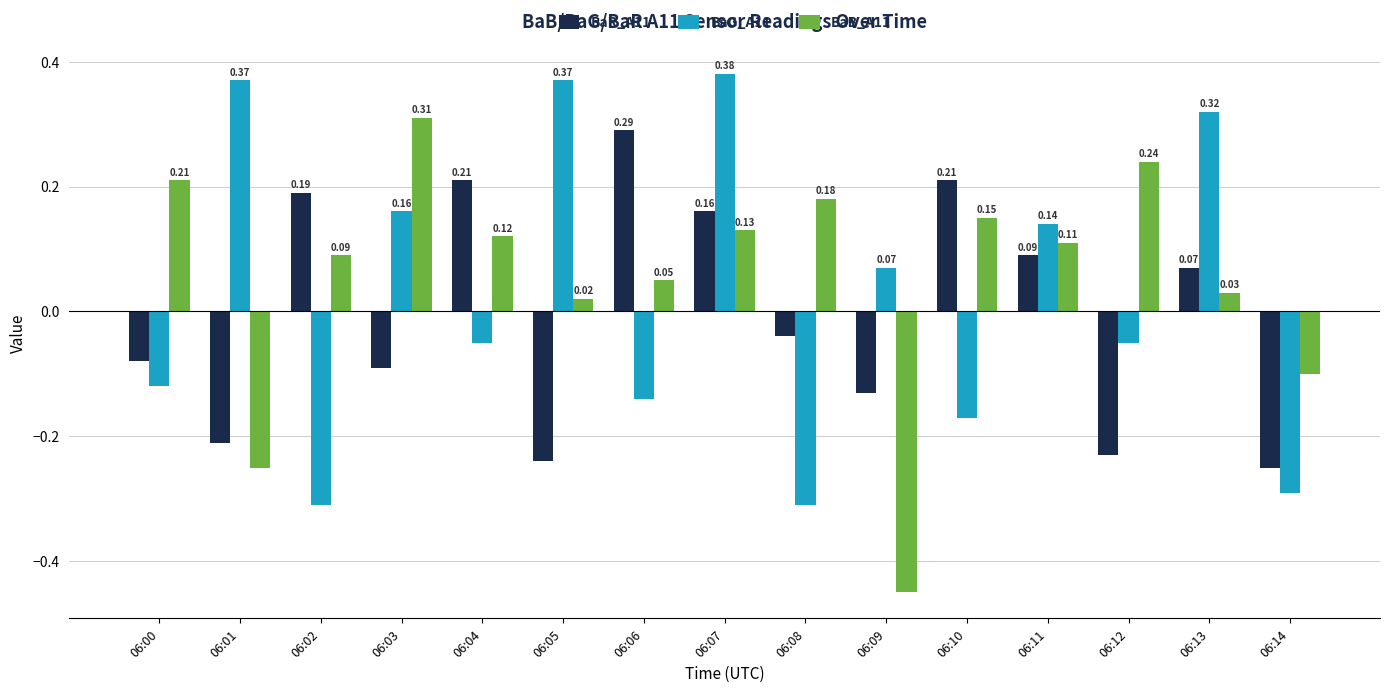

At which label does BaB_A11 reach its minimum?

06:09